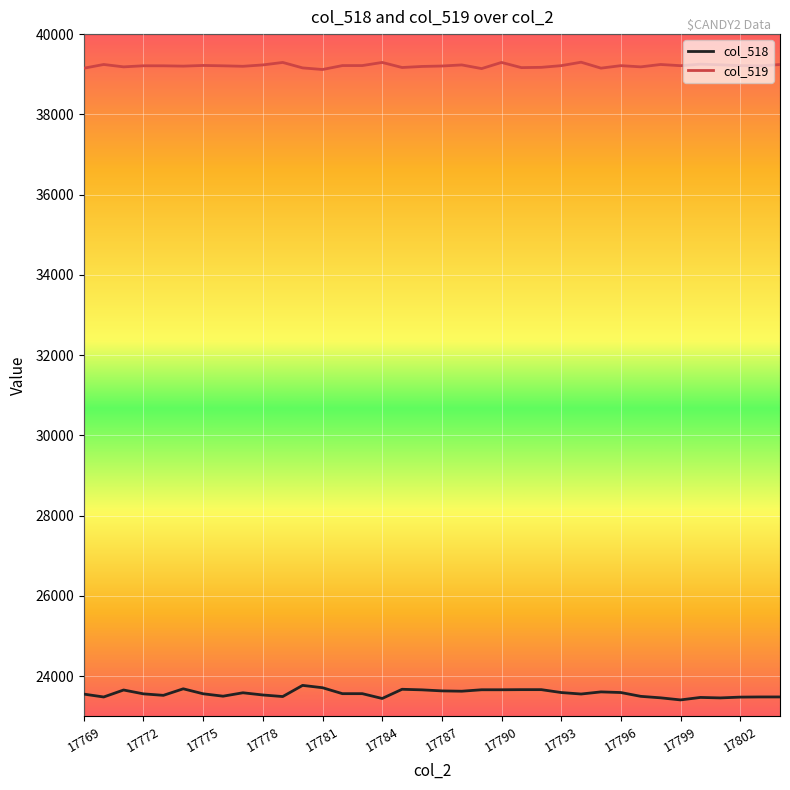

True or false: col_518 and col_519 intersect in this chart.

False